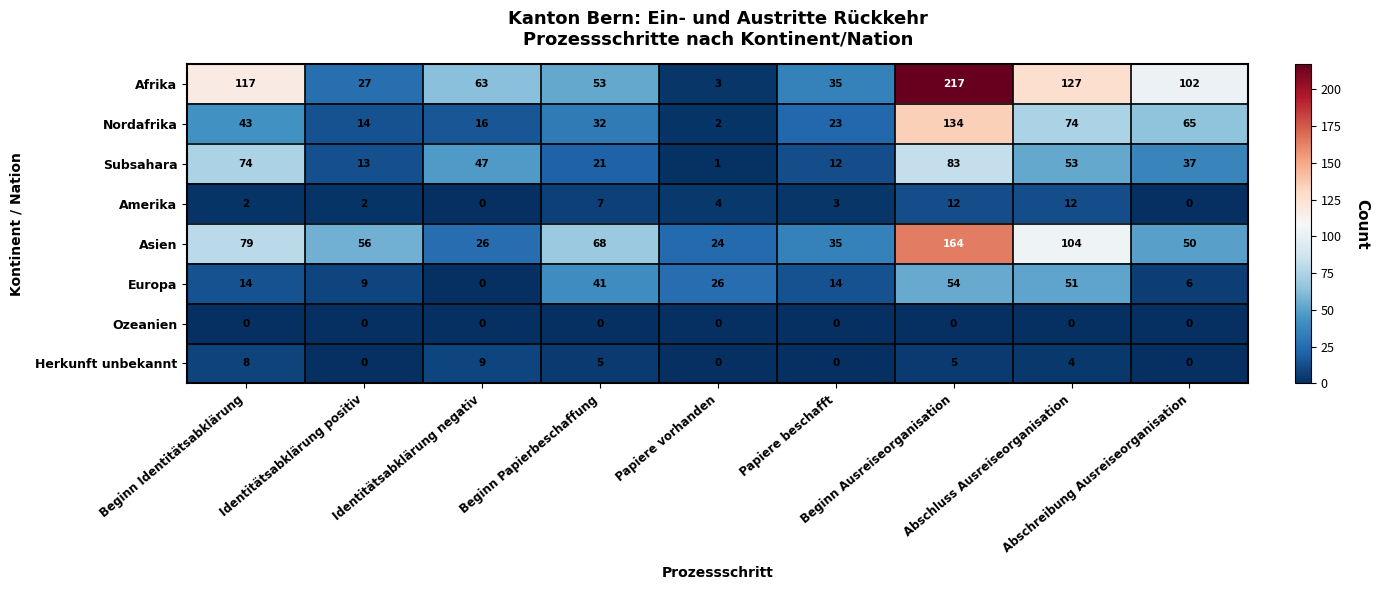

How many distinct data groups are displayed?

8